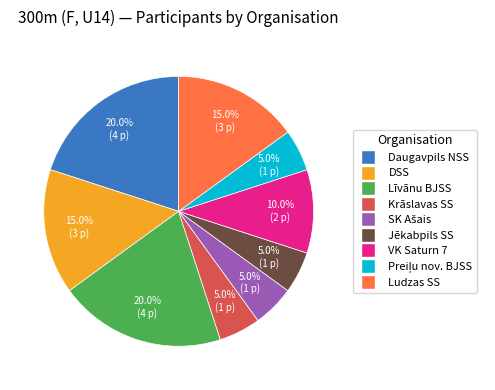

Is there any slice that represents more than half of the pie?

No